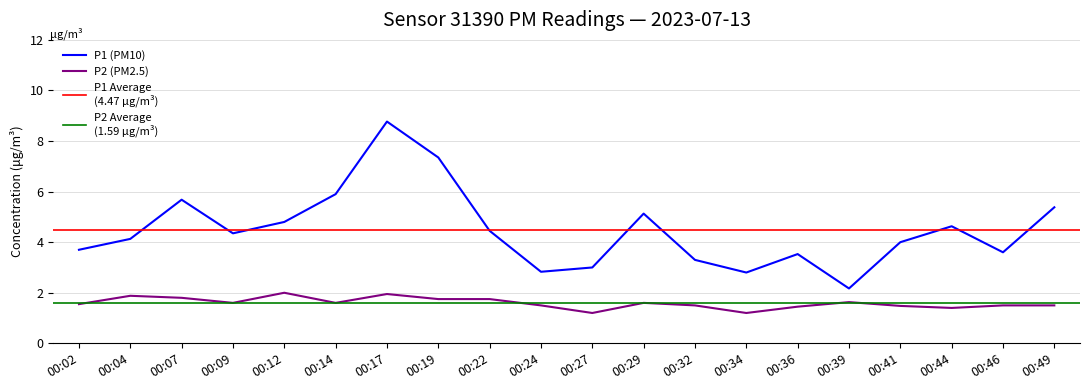

Is it true that P2 equals 1.5 at 00:24?

True